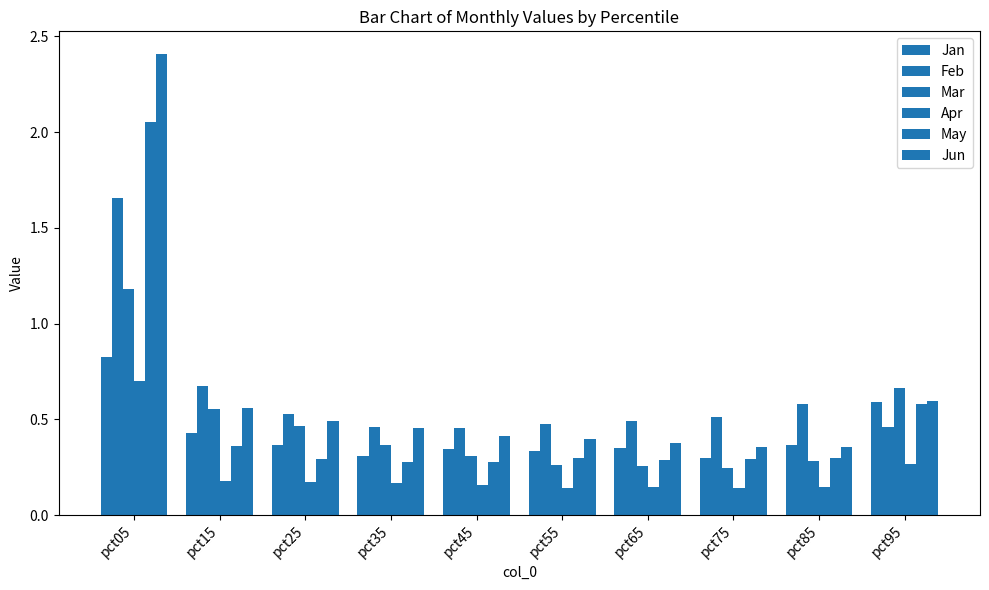

Are the bars horizontal?

No